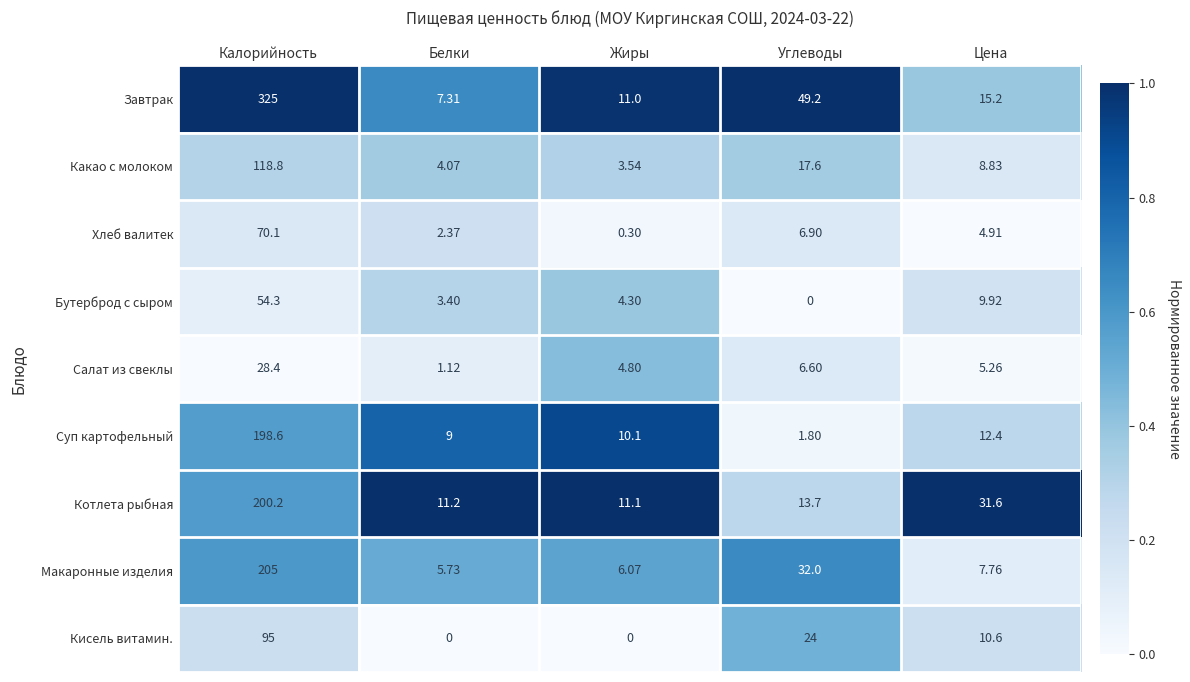

Between Белки and Углеводы, which series saw the biggest shift?

Завтрак